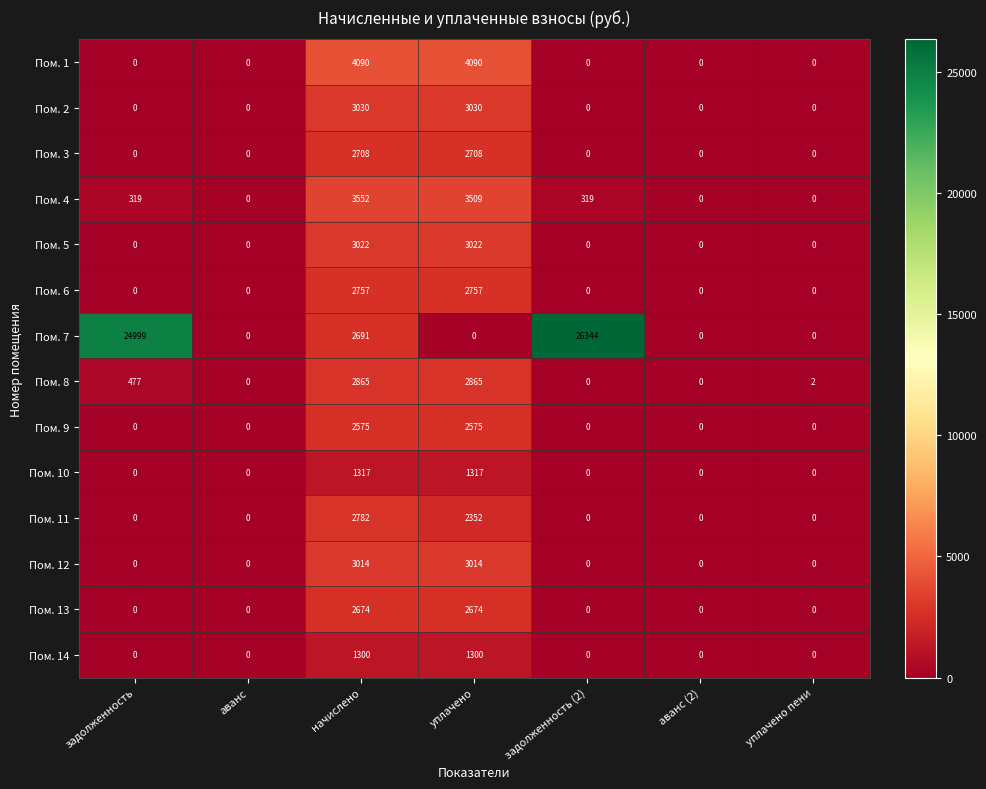

The Пом. 11 series shows 0 at задолженность. True or false?

True